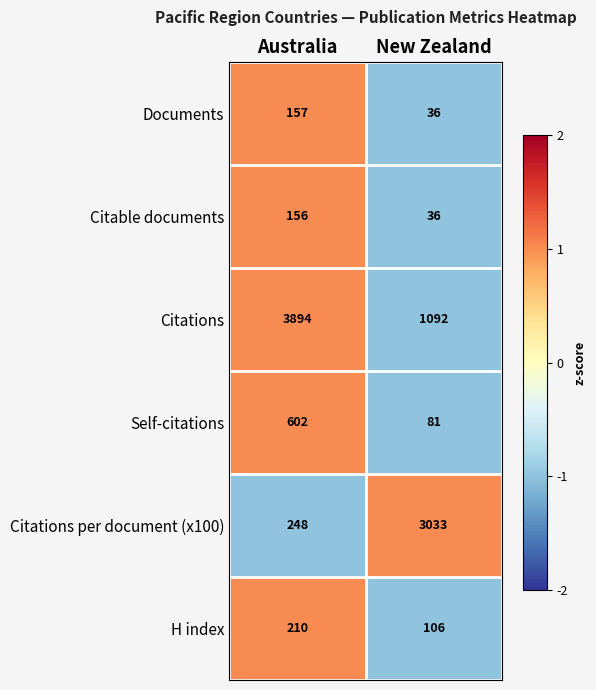

What is the minimum value shown in the chart?

36